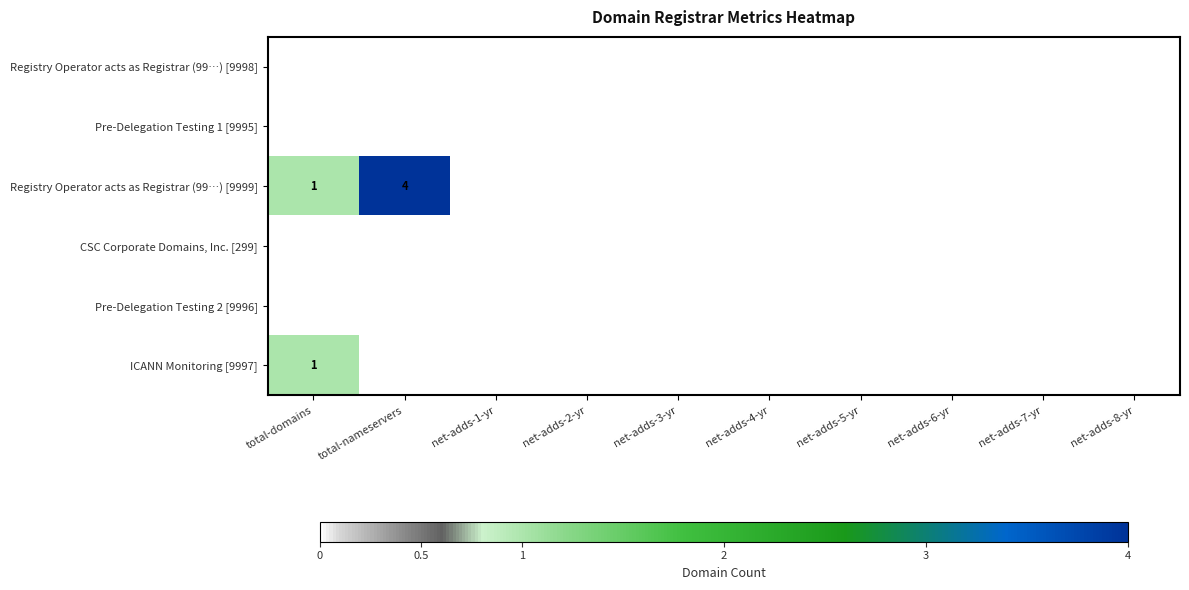

The value of Registry Operator acts as Registrar (99…) [9999] at total-nameservers is 2. True or false?

False